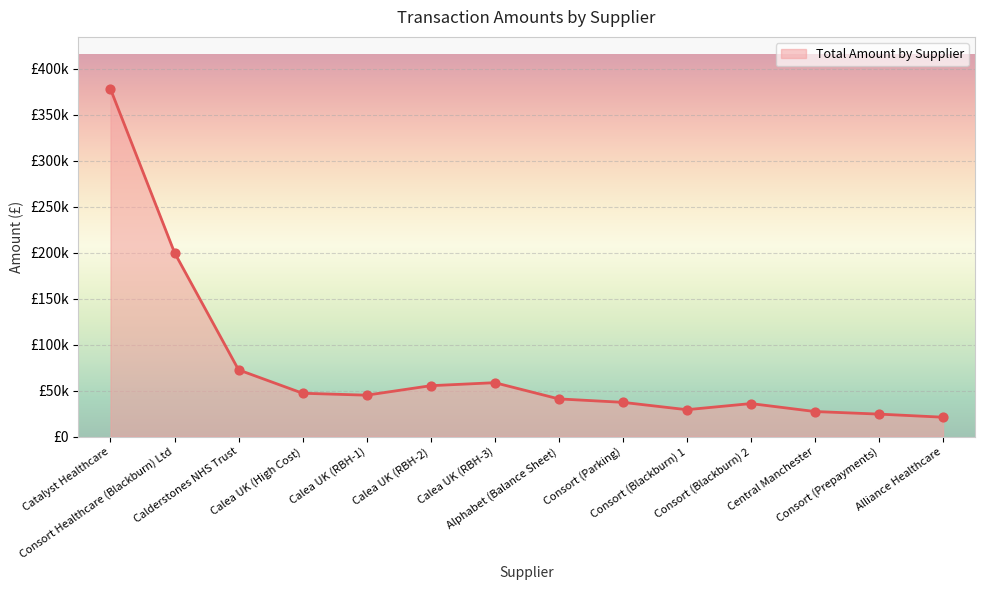

What is the ratio of the value at Alliance Healthcare to the value at Consort (Blackburn) 1?

0.7